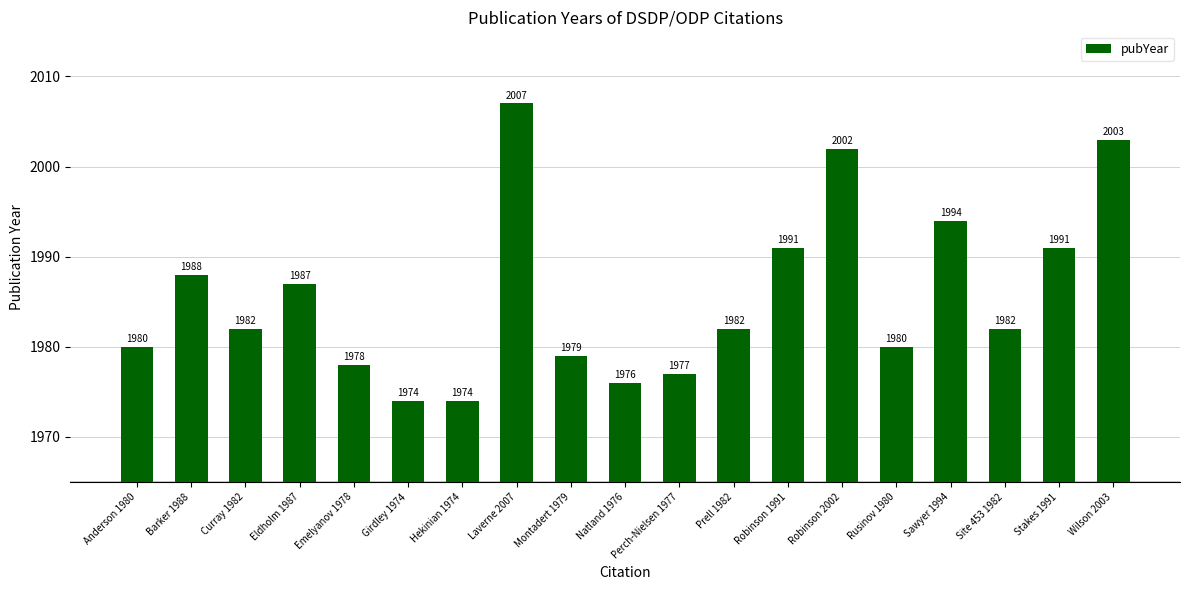

The chart shows a value of 3528 at Site 453 1982. True or false?

False